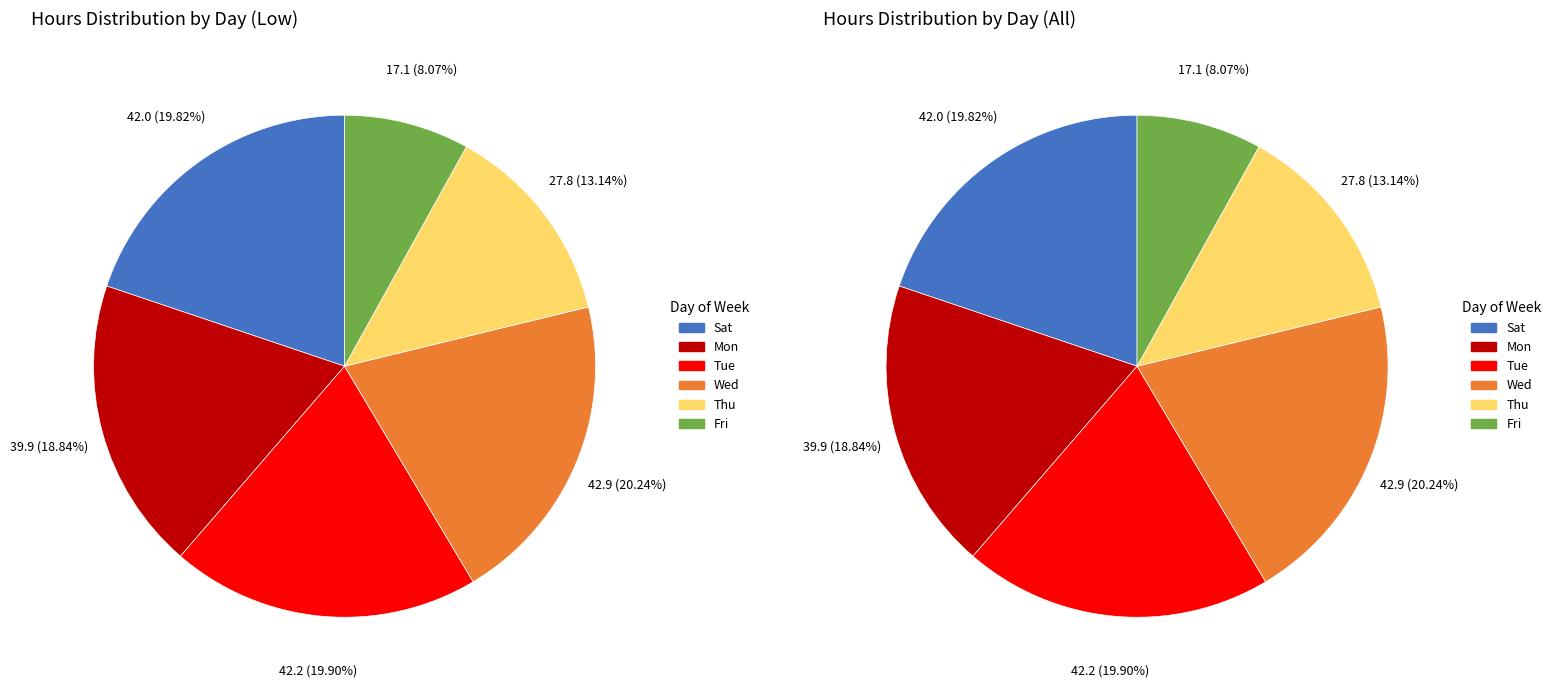

Is it true that Fri is 23% of the pie?

False